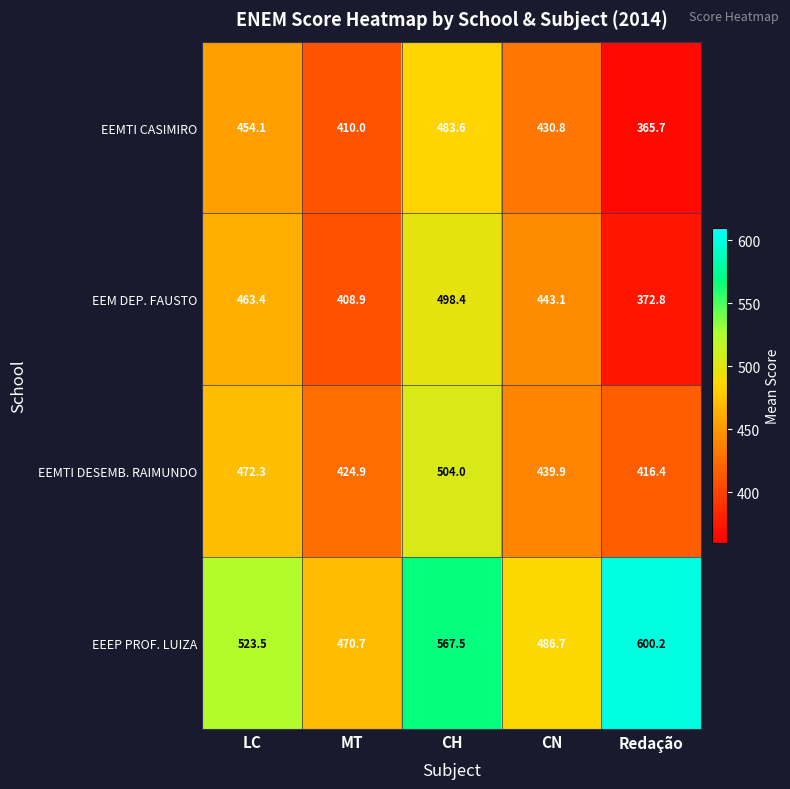

How many categories are shown in the chart?

5